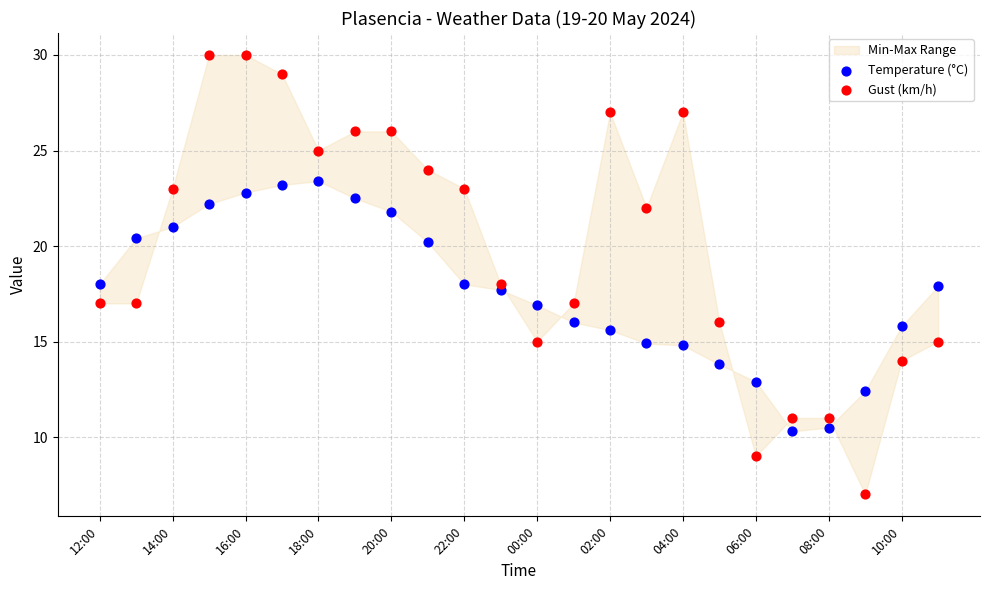

Which series contains the lowest Y value?

Gust (km/h)